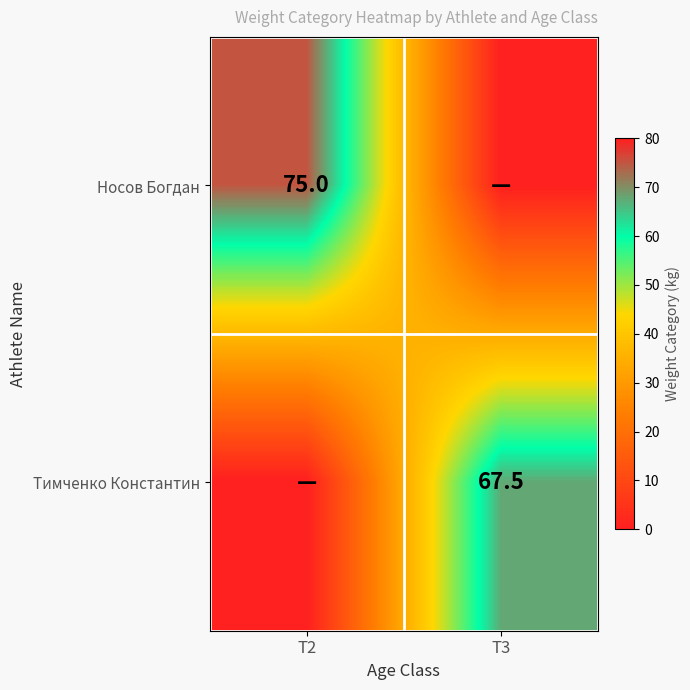

Is it true that Тимченко Константин equals 106.3 at T3?

False